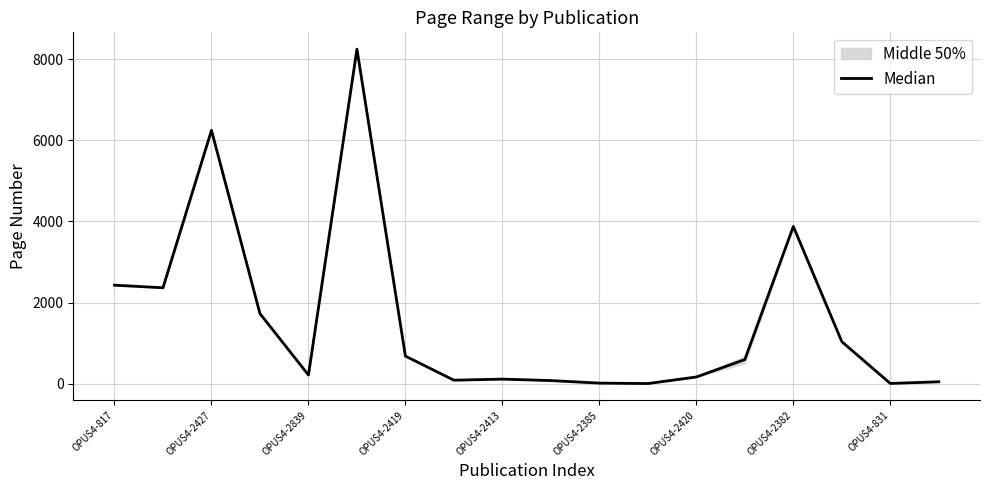

How many lines are shown in the chart?

1